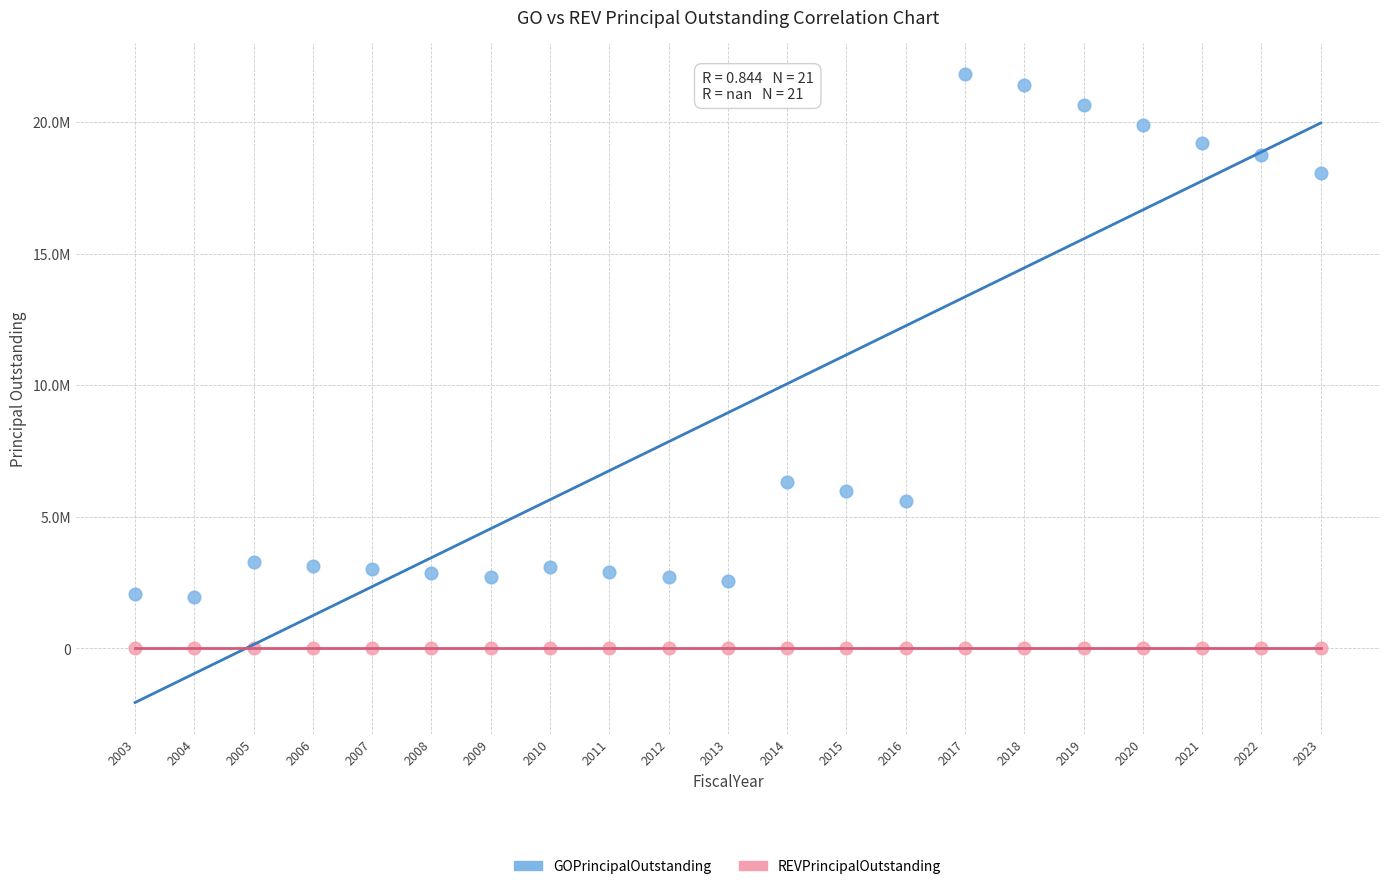

Which series contains the lowest Y value?

REVPrincipalOutstanding